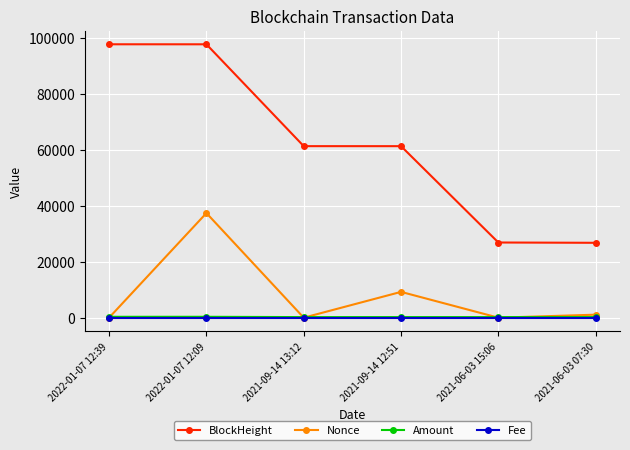

What is the greatest value displayed?

97587.0